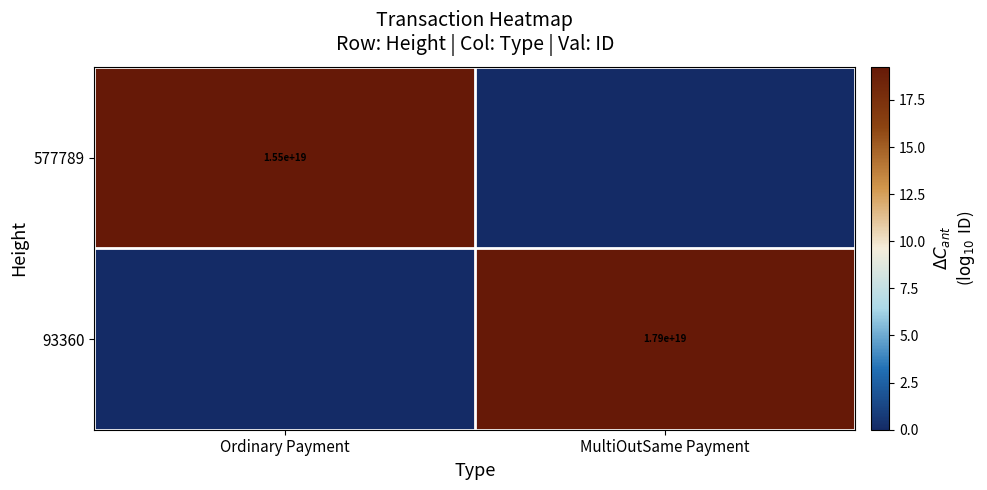

Is it true that 93360 equals 17900000000000000000 at MultiOutSame Payment?

True